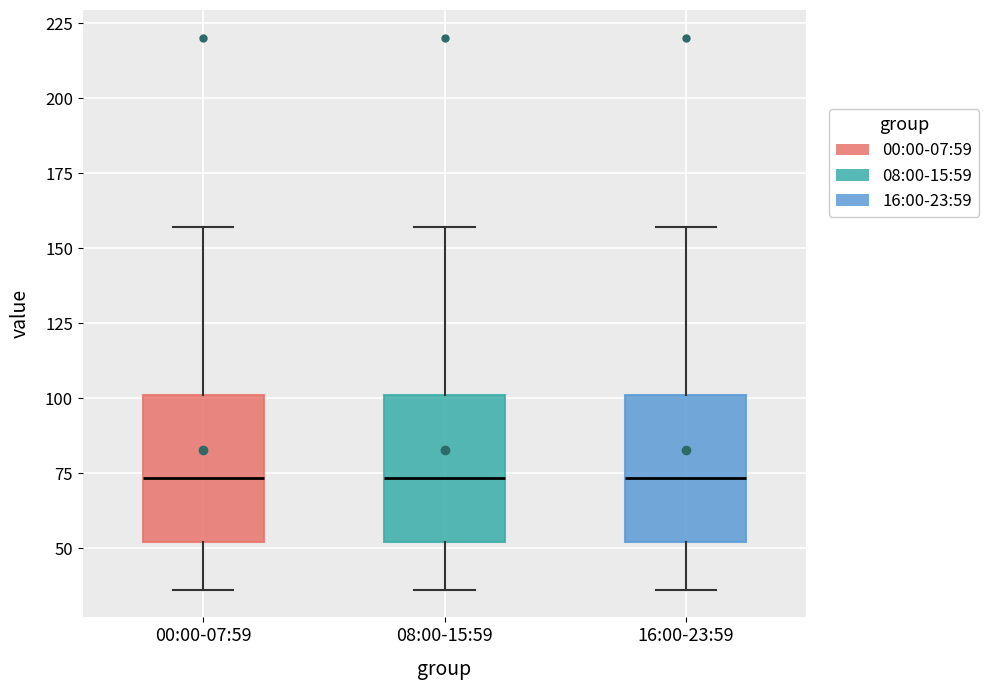

Reading left to right, read every box against the y-axis: the position of its median line, the range the box covers, and the ends of its whiskers. The values are not printed on the chart, so give them approximately, as read against the axis.

00:00-07:59: median 75, box 50 to 100, whiskers 35 to 155
08:00-15:59: median 75, box 50 to 100, whiskers 35 to 155
16:00-23:59: median 75, box 50 to 100, whiskers 35 to 155